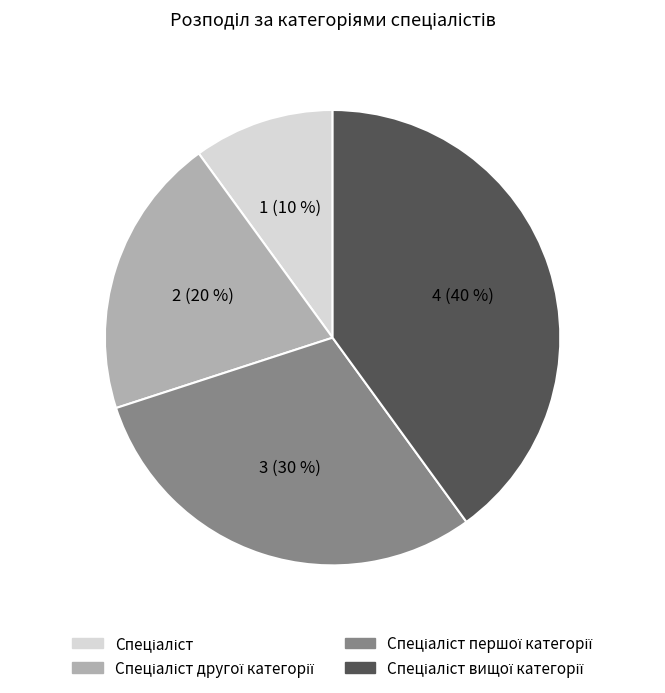

Does any single category account for the majority?

No